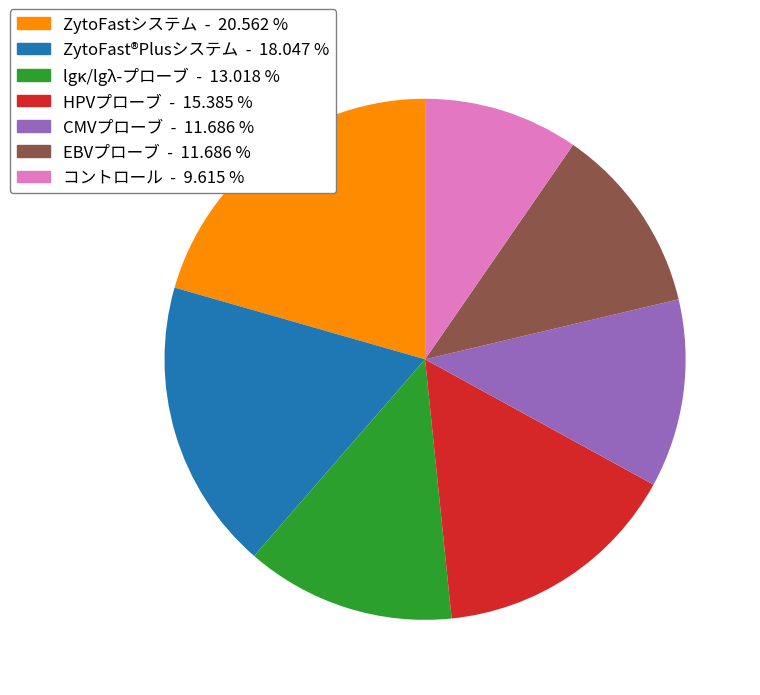

Do EBVプローブ and CMVプローブ together represent more than half of the pie?

No